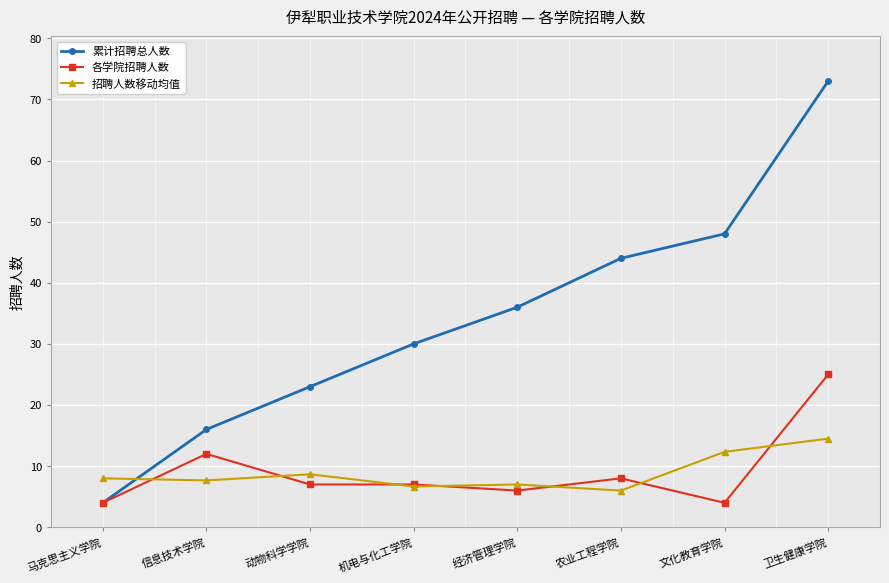

Rank the series by their maximum value, from highest to lowest.

累计招聘总人数, 各学院招聘人数, 招聘人数移动均值